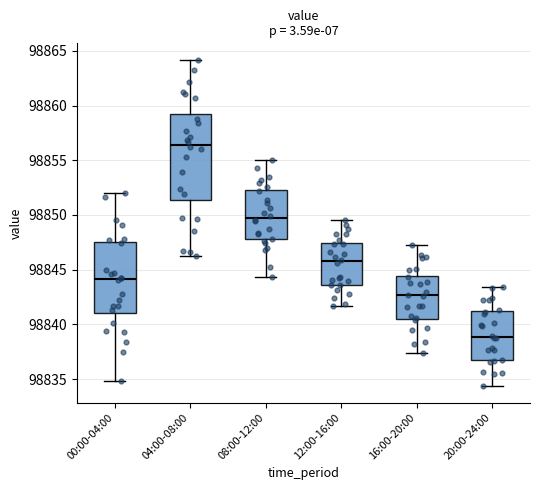

Reading left to right, read every box against the y-axis: the position of its median line, the range the box covers, and the ends of its whiskers. The values are not printed on the chart, so give them approximately, as read against the axis.

00:00-04:00: median 98844.0, box 98841.0 to 98847.5, whiskers 98835.0 to 98852.0
04:00-08:00: median 98856.5, box 98851.5 to 98859.0, whiskers 98846.5 to 98864.0
08:00-12:00: median 98849.5, box 98848.0 to 98852.5, whiskers 98844.5 to 98855.0
12:00-16:00: median 98846.0, box 98843.5 to 98847.5, whiskers 98841.5 to 98849.5
16:00-20:00: median 98842.5, box 98840.5 to 98844.5, whiskers 98837.5 to 98847.5
20:00-24:00: median 98839.0, box 98836.5 to 98841.0, whiskers 98834.5 to 98843.5